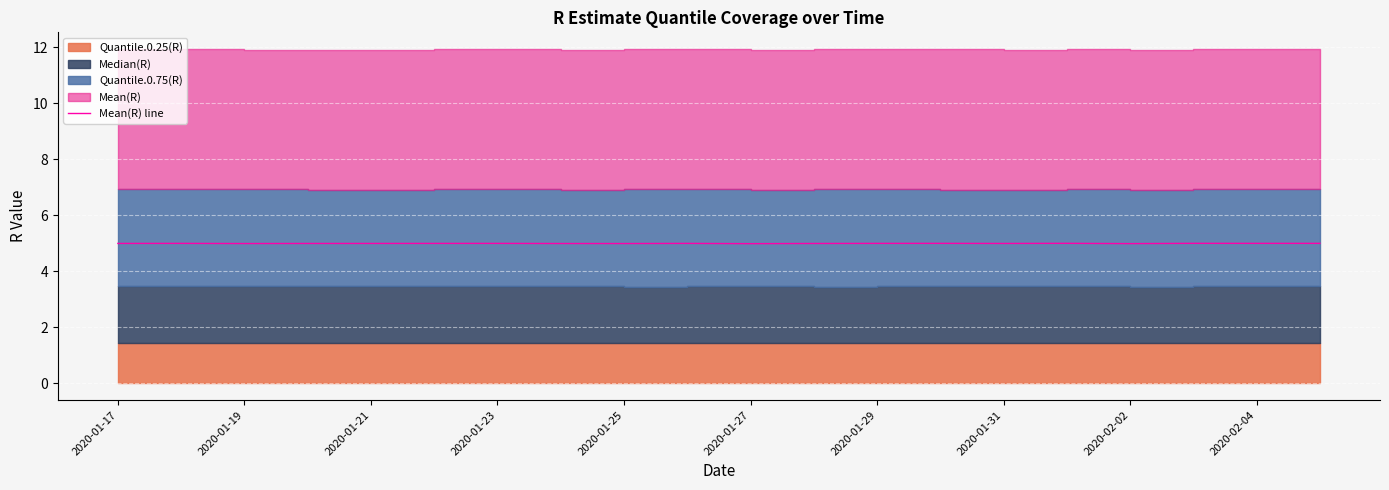

The value of Mean(R) line at 2020-01-27 is 5.0. True or false?

True